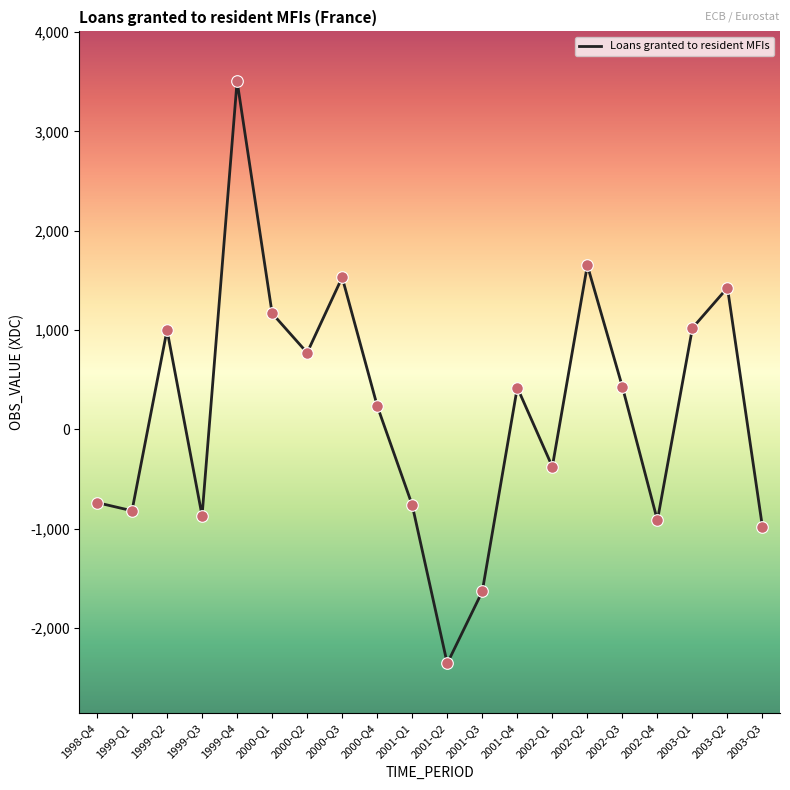

Between 2002-Q3 and 2003-Q1, which is larger?

2003-Q1